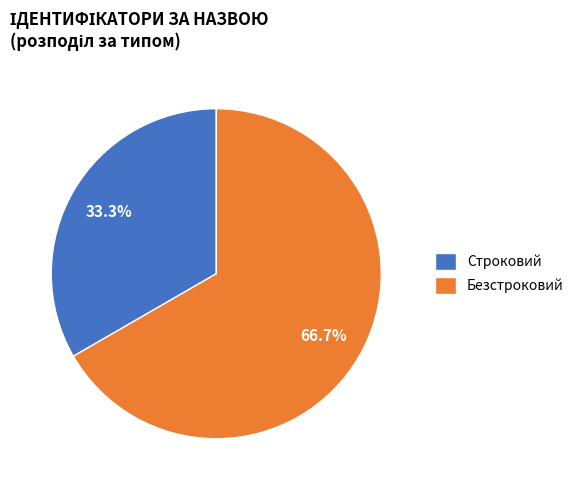

Is it true that Строковий is 33% of the pie?

True